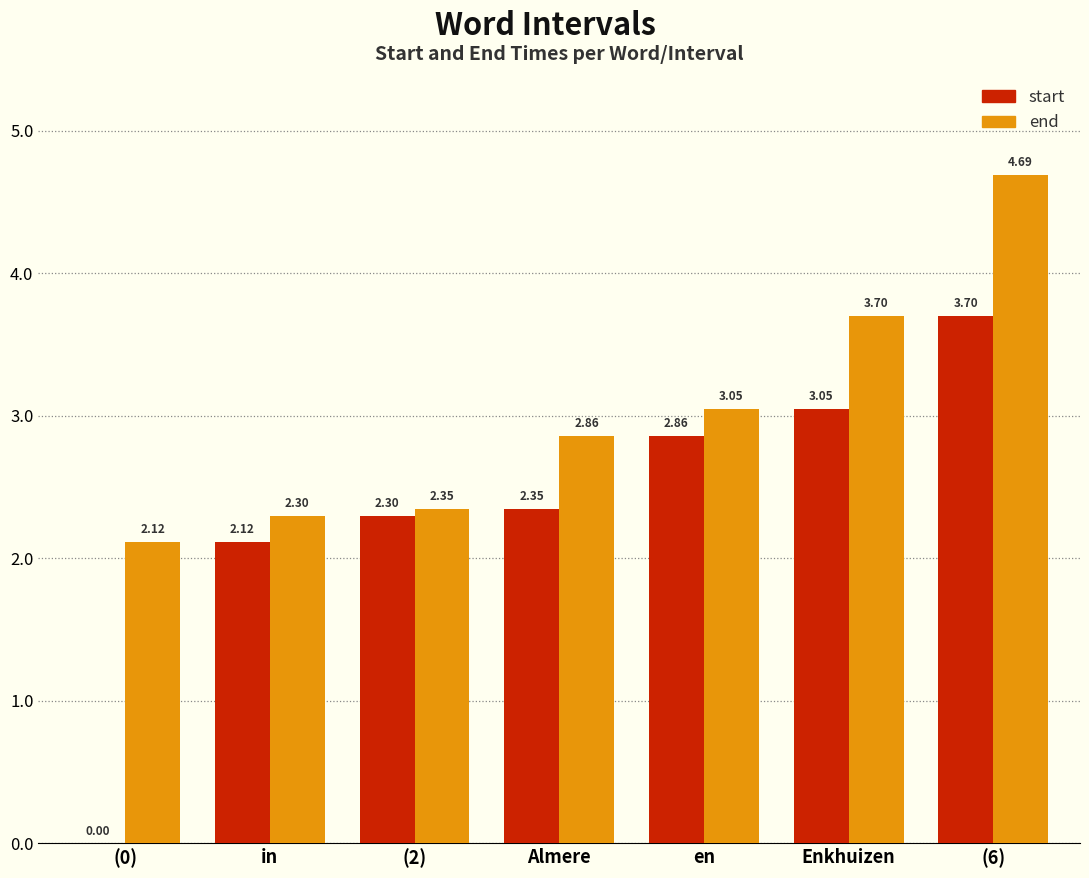

What is the total value across all series at (6)?

8.4